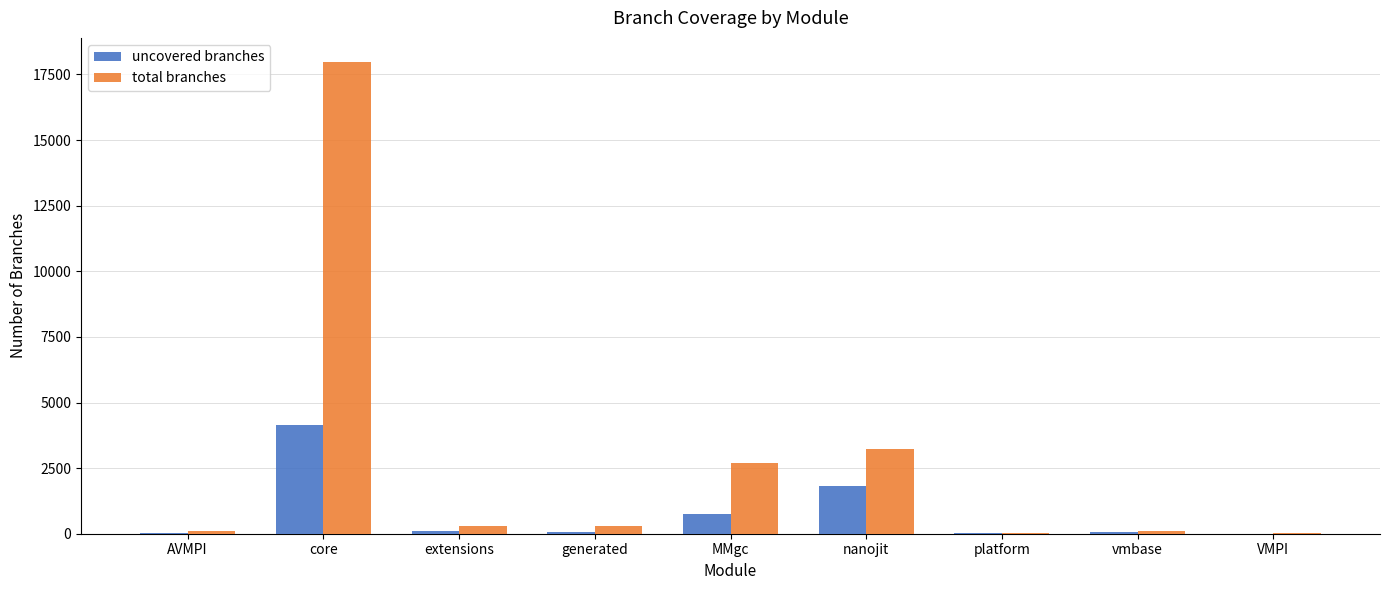

What is the sum of all uncovered branches values?

6984